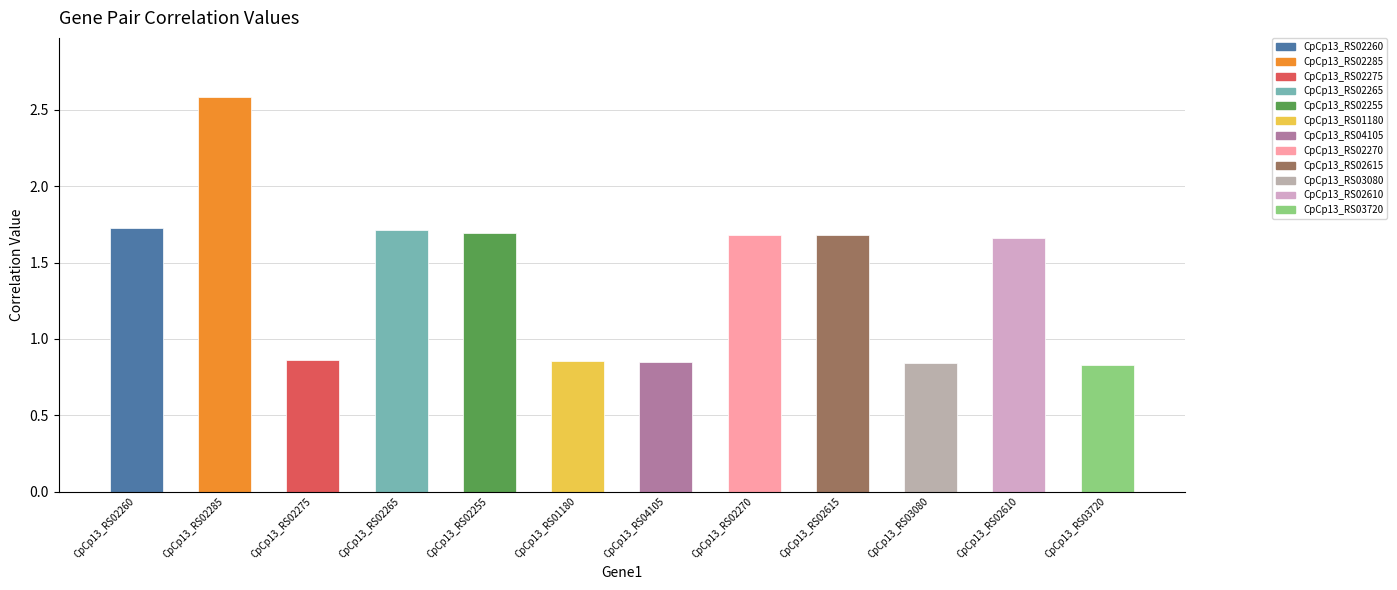

The chart shows a value of 1.3 at CpCp13_RS04105. True or false?

False